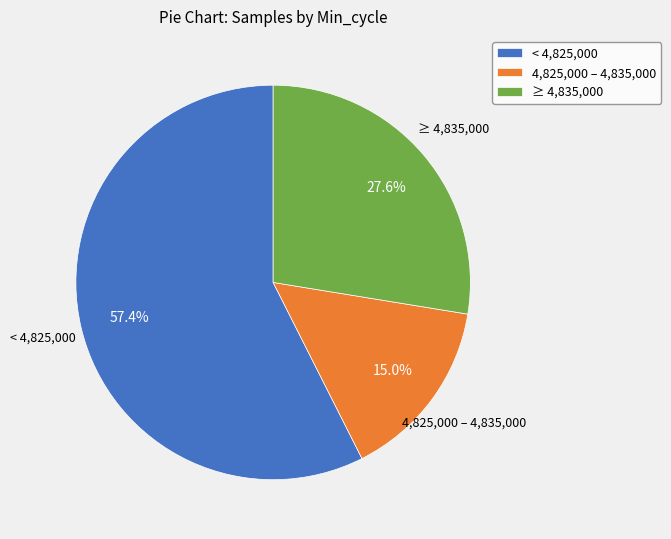

Rank the categories by value from highest to lowest.

< 4,825,000, ≥ 4,835,000, 4,825,000 – 4,835,000